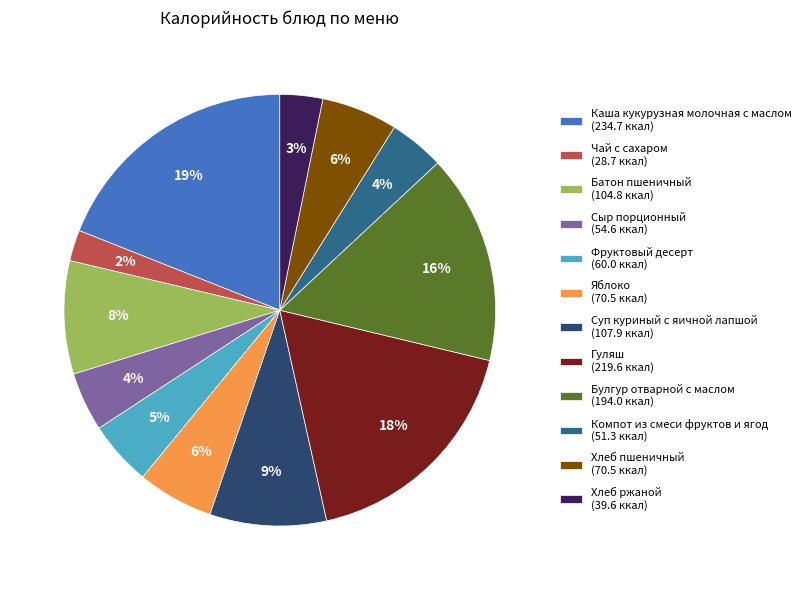

What is the smallest slice in the pie chart?

Чай с сахаром